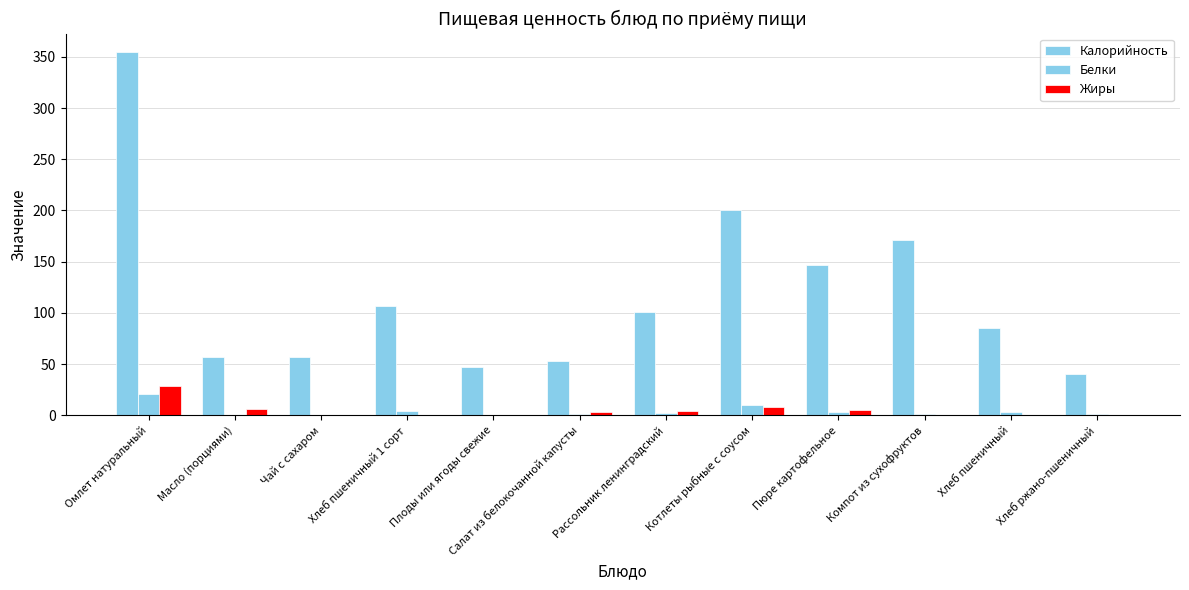

Which category has the highest value across all series?

Омлет натуральный